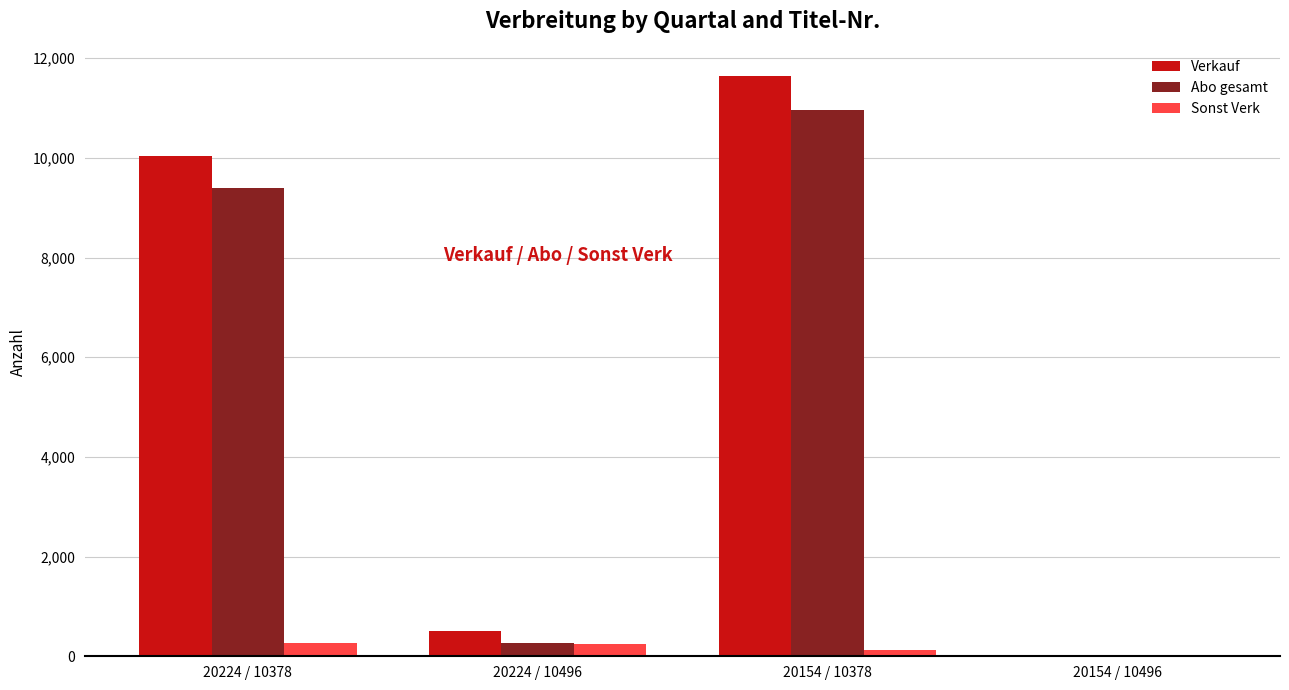

At which label is Abo gesamt closest to 5478?

20224 / 10378